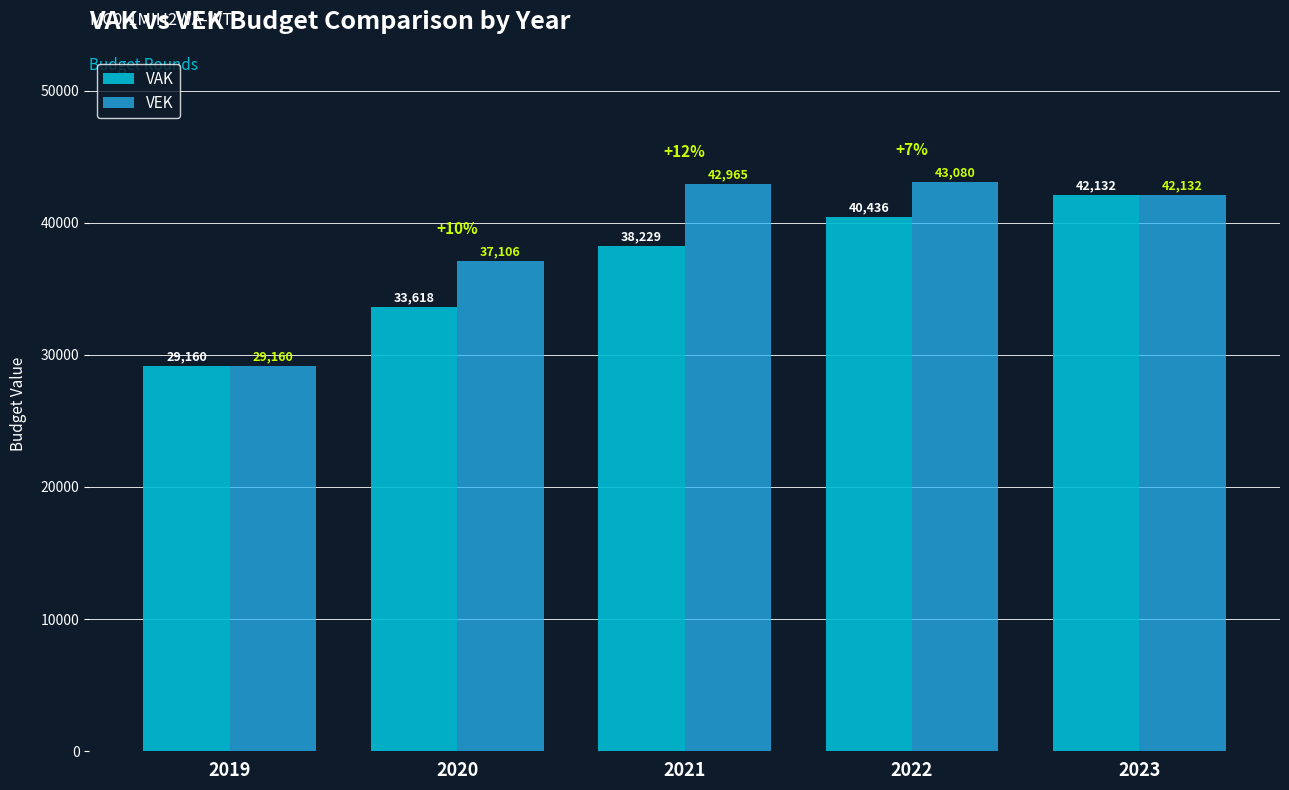

Reading right to left, list all the values displayed in this chart.

VAK: 42132	40436	38229	33618	29160
VEK: 42132	43080	42965	37106	29160